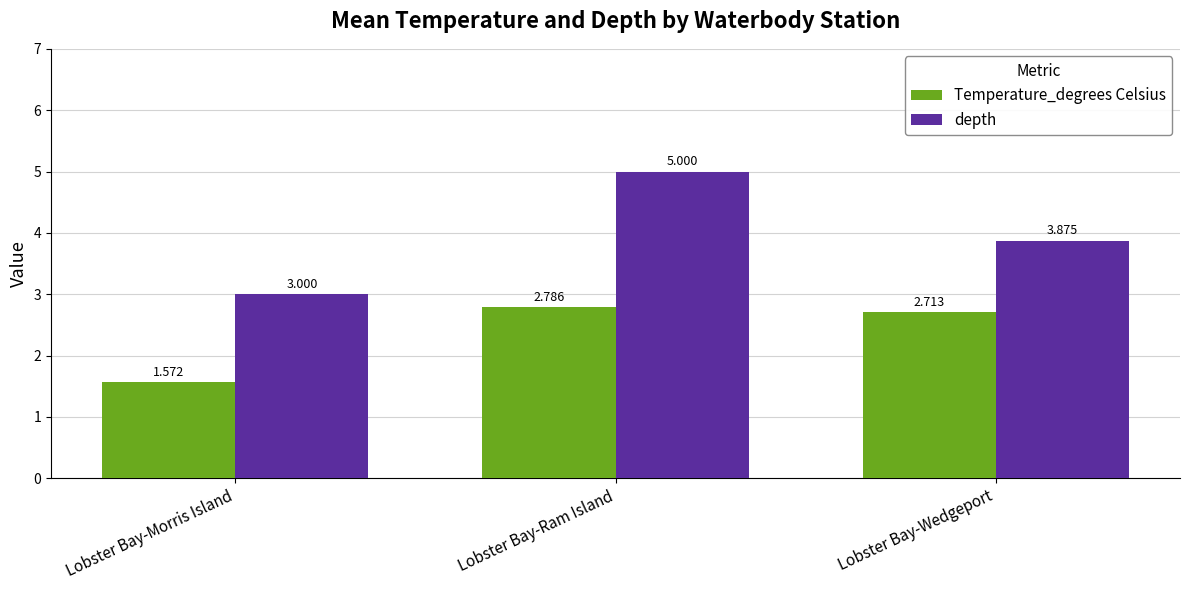

How many groups of bars are there?

3